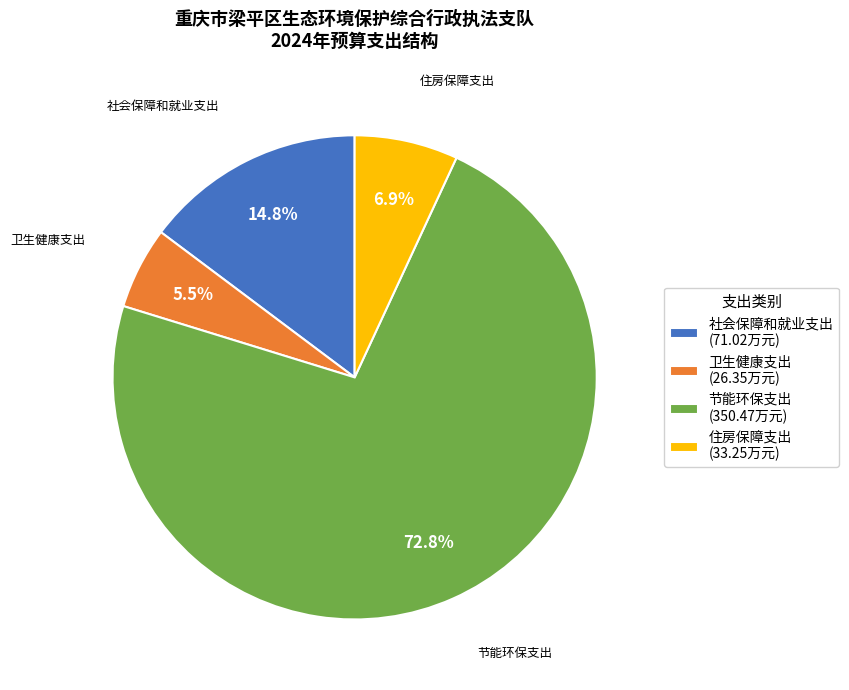

Is 住房保障支出 the majority of the pie?

No